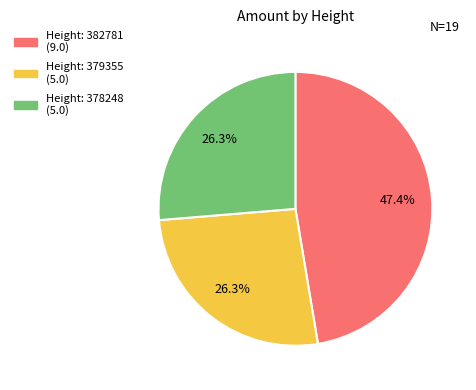

Does any single category account for the majority?

No